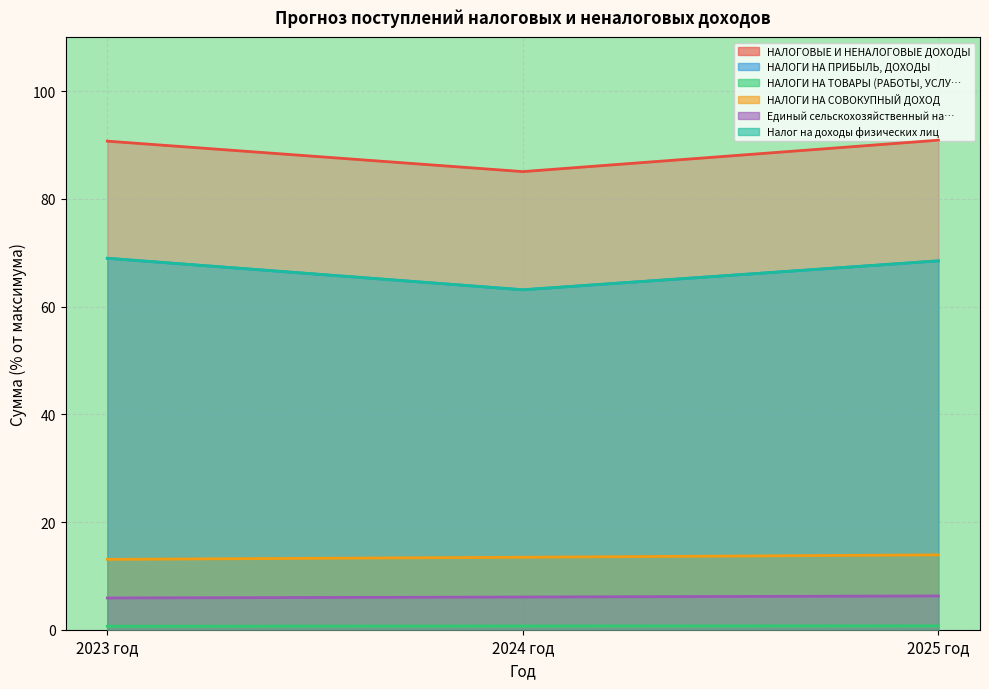

Rank the series by their maximum value, from lowest to highest.

НАЛОГИ НА ТОВАРЫ (РАБОТЫ, УСЛУГИ), Единый сельскохозяйственный налог, НАЛОГИ НА СОВОКУПНЫЙ ДОХОД, НАЛОГИ НА ПРИБЫЛЬ, ДОХОДЫ, Налог на доходы физических лиц, НАЛОГОВЫЕ И НЕНАЛОГОВЫЕ ДОХОДЫ